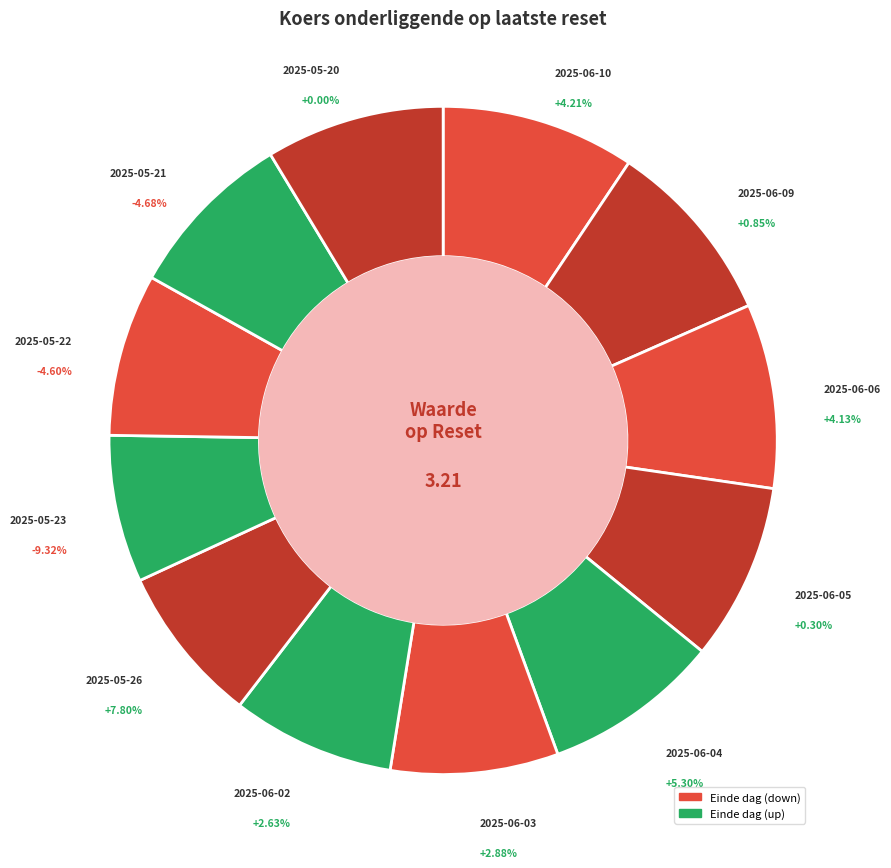

Is it true that 2025-05-20 is 14% of the pie?

False